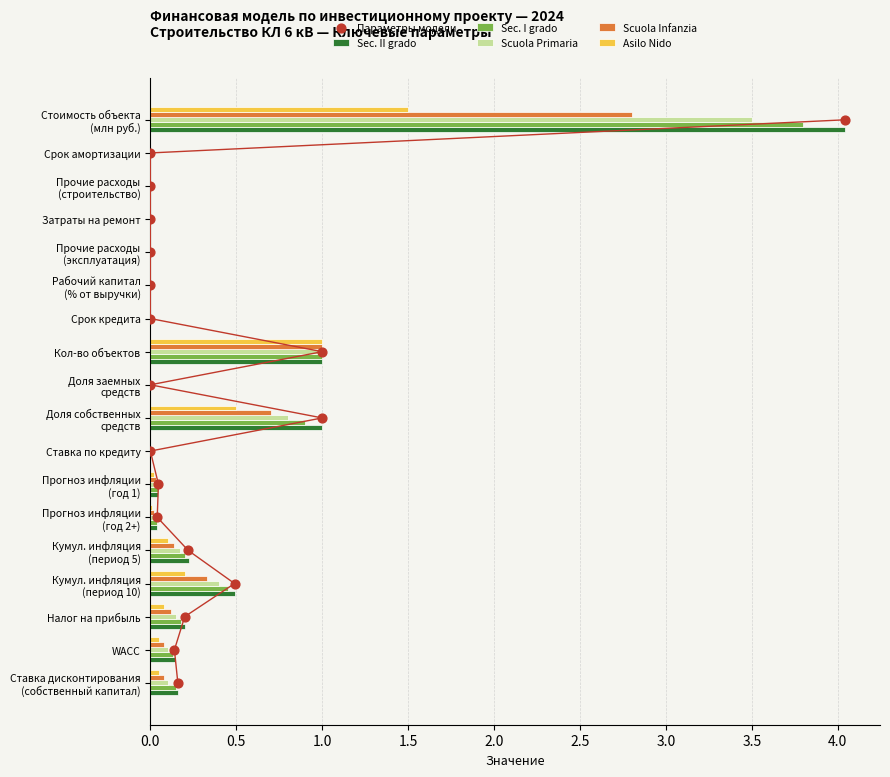

Is it true that Scuola Primaria equals 0.0 at Затраты на ремонт?

True